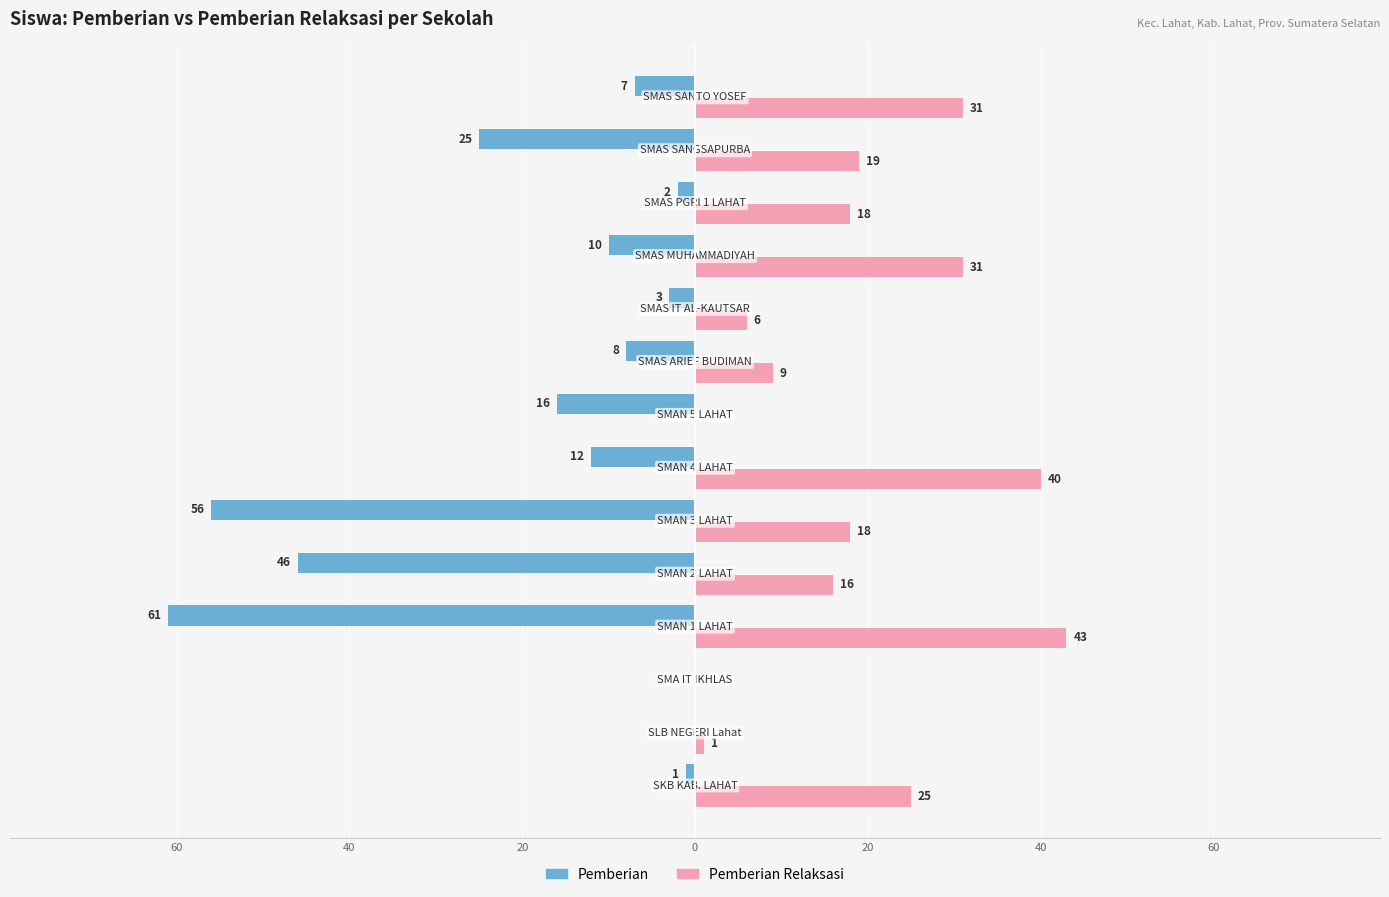

What are all the series names shown in the legend?

Pemberian, Pemberian Relaksasi